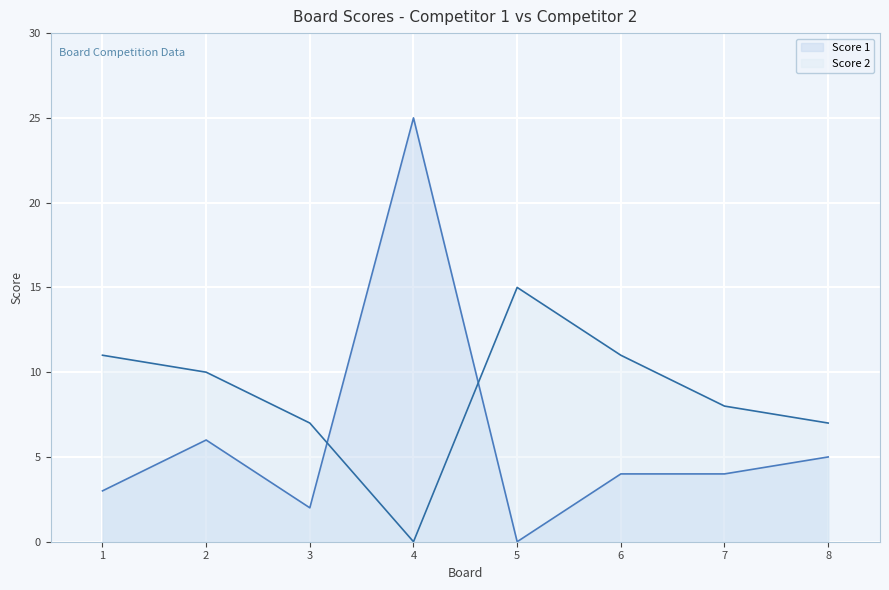

What is the total value across all series at 4?

25